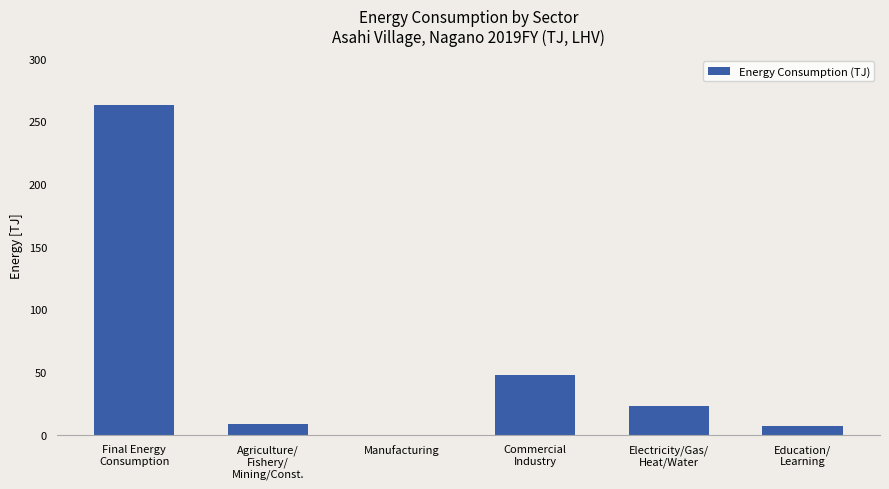

Does the chart contain stacked bars?

No